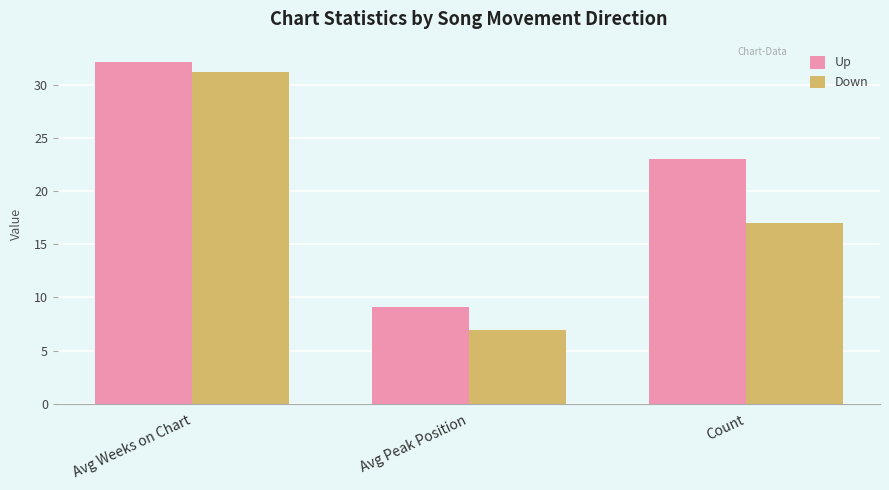

The Down series shows 17.0 at Count. True or false?

True